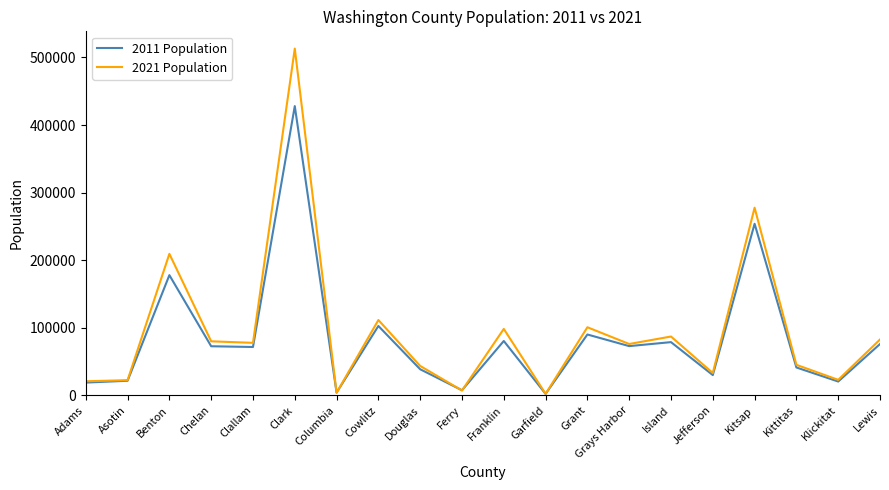

True or false: 2021 Population has a value of 132214 at Grays Harbor.

False